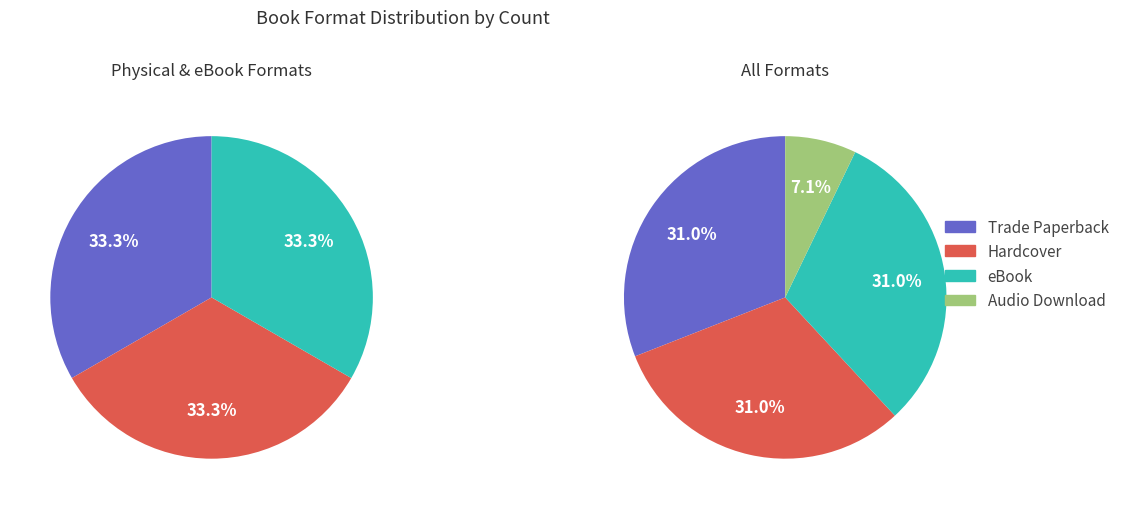

What is the ratio of the value at Audio Download to the value at Hardcover?

0.2